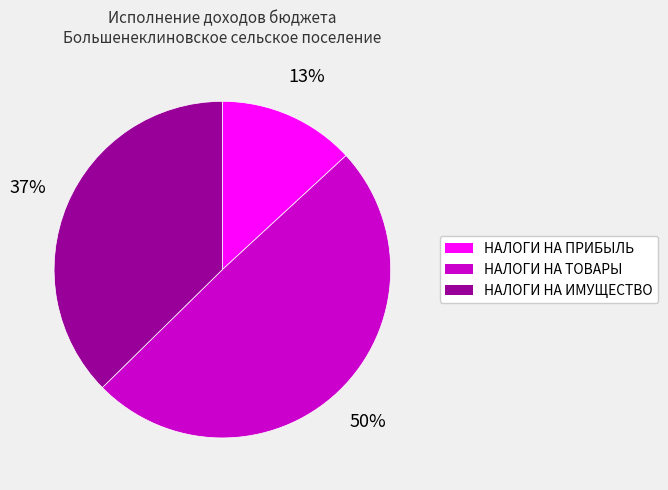

To the nearest percent, what is the average slice percentage?

33%